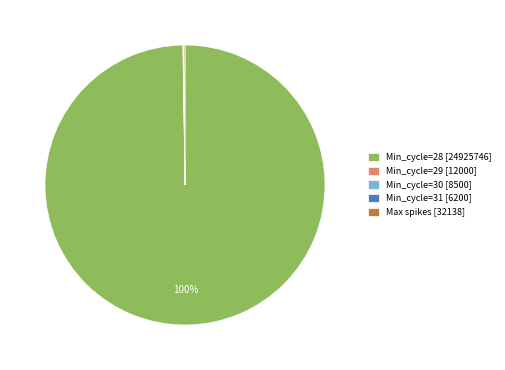

To the nearest percent, what percentage of the pie is Min_cycle=28 [24925746]?

100%